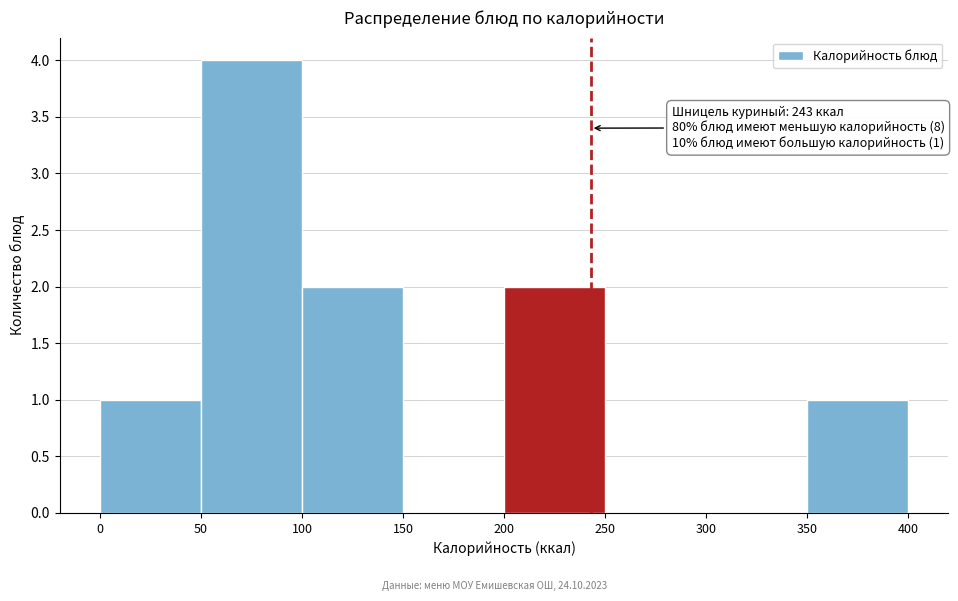

Which range on the x-axis has the tallest bar?

50 to 100